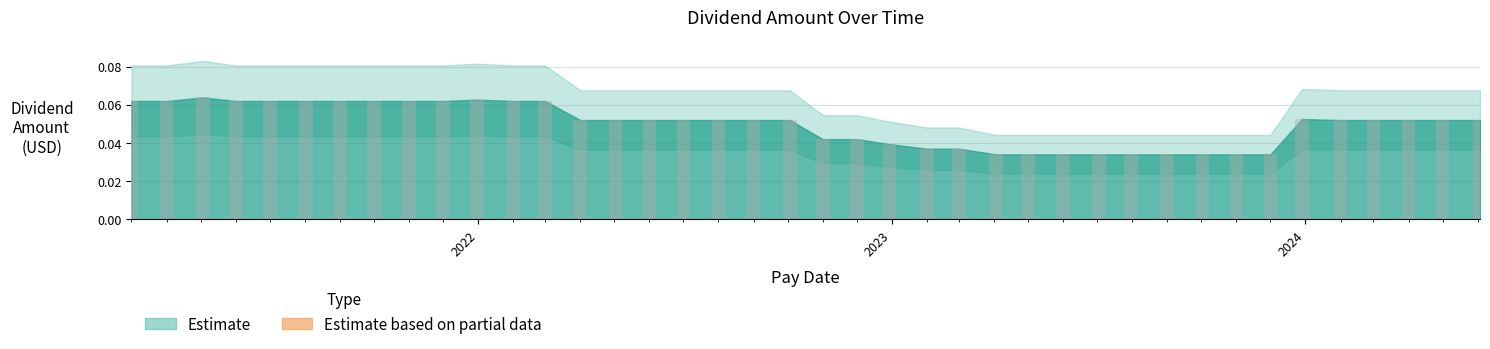

How many values are between 0 and 1?

40